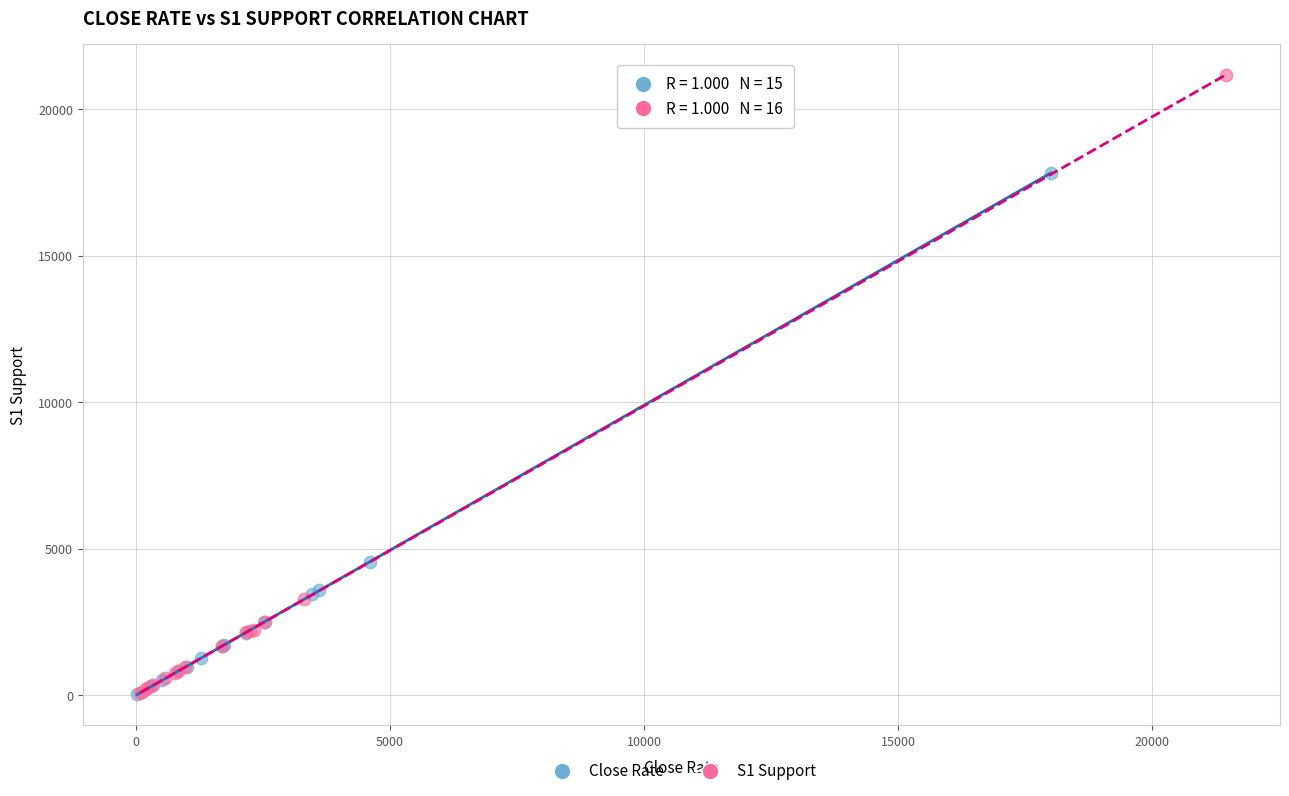

Which series contains the highest Y value?

S1 Support